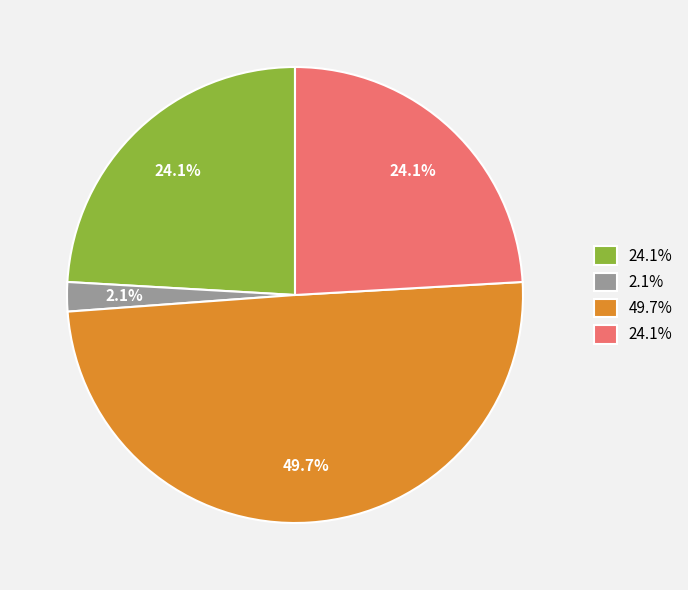

Is there any slice that represents more than half of the pie?

No